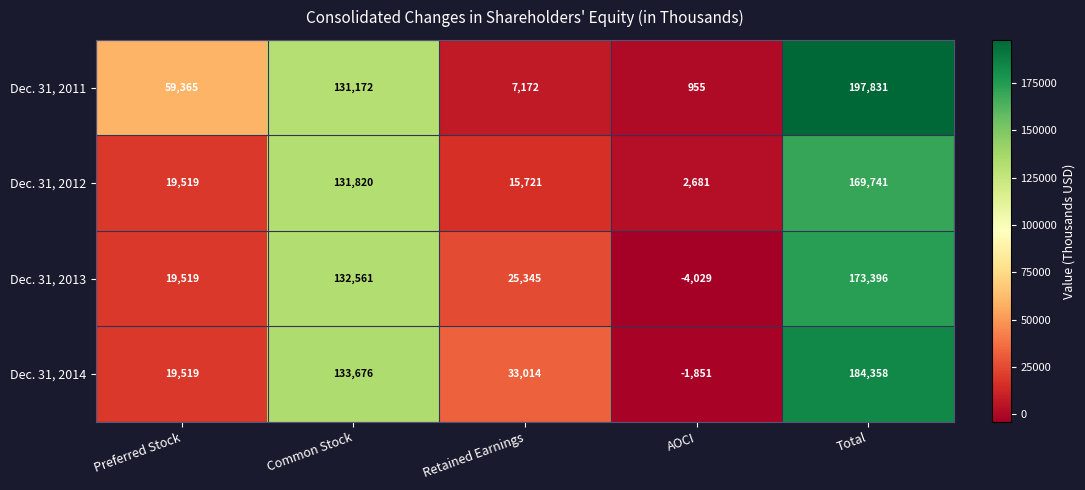

Reading right to left, transcribe all the data shown in this chart.

Dec. 31, 2011: Total=197831	AOCI=955	Retained Earnings=7172	Common Stock=131172	Preferred Stock=59365
Dec. 31, 2012: Total=169741	AOCI=2681	Retained Earnings=15721	Common Stock=131820	Preferred Stock=19519
Dec. 31, 2013: Total=173396	AOCI=-4029	Retained Earnings=25345	Common Stock=132561	Preferred Stock=19519
Dec. 31, 2014: Total=184358	AOCI=-1851	Retained Earnings=33014	Common Stock=133676	Preferred Stock=19519